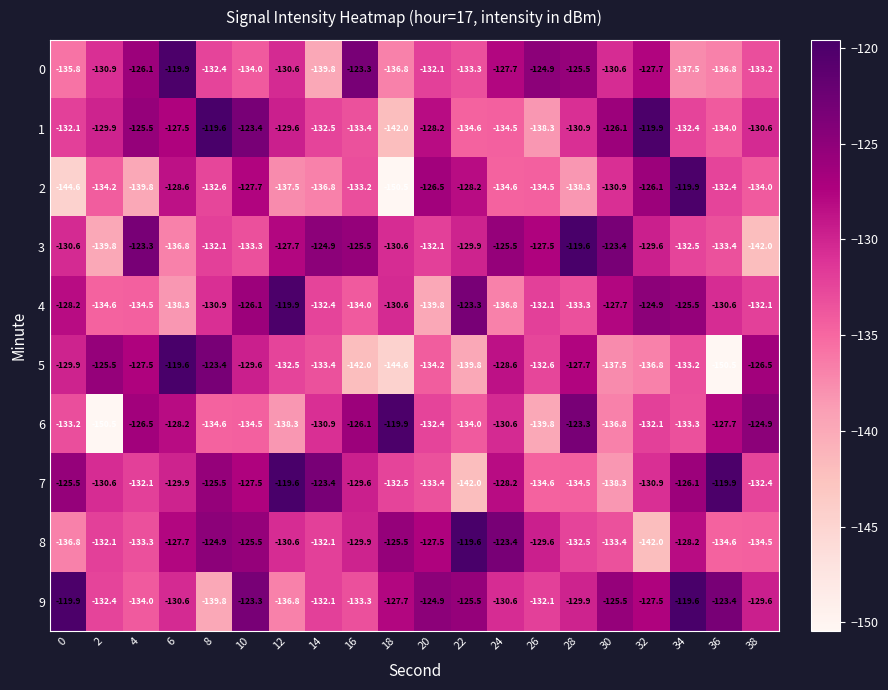

What is the difference between the highest and lowest values at 36?

30.6